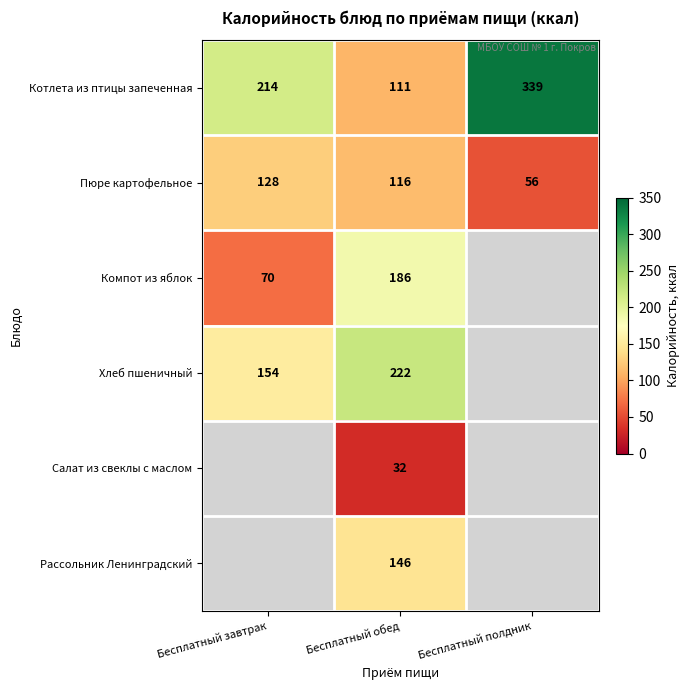

What is the sum of all Котлета из птицы запеченная values?

664